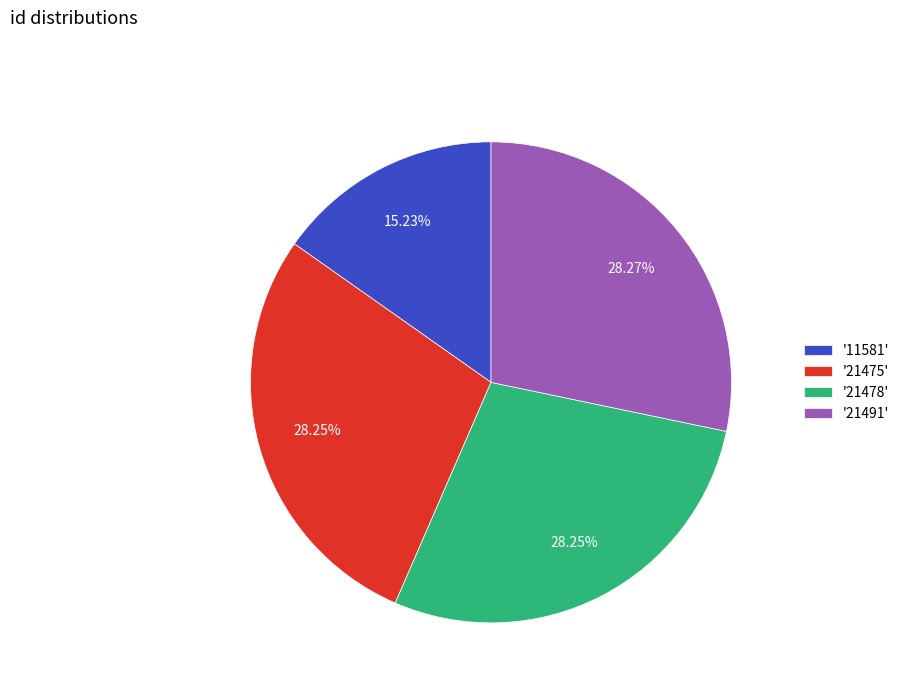

Does any single category account for the majority?

No